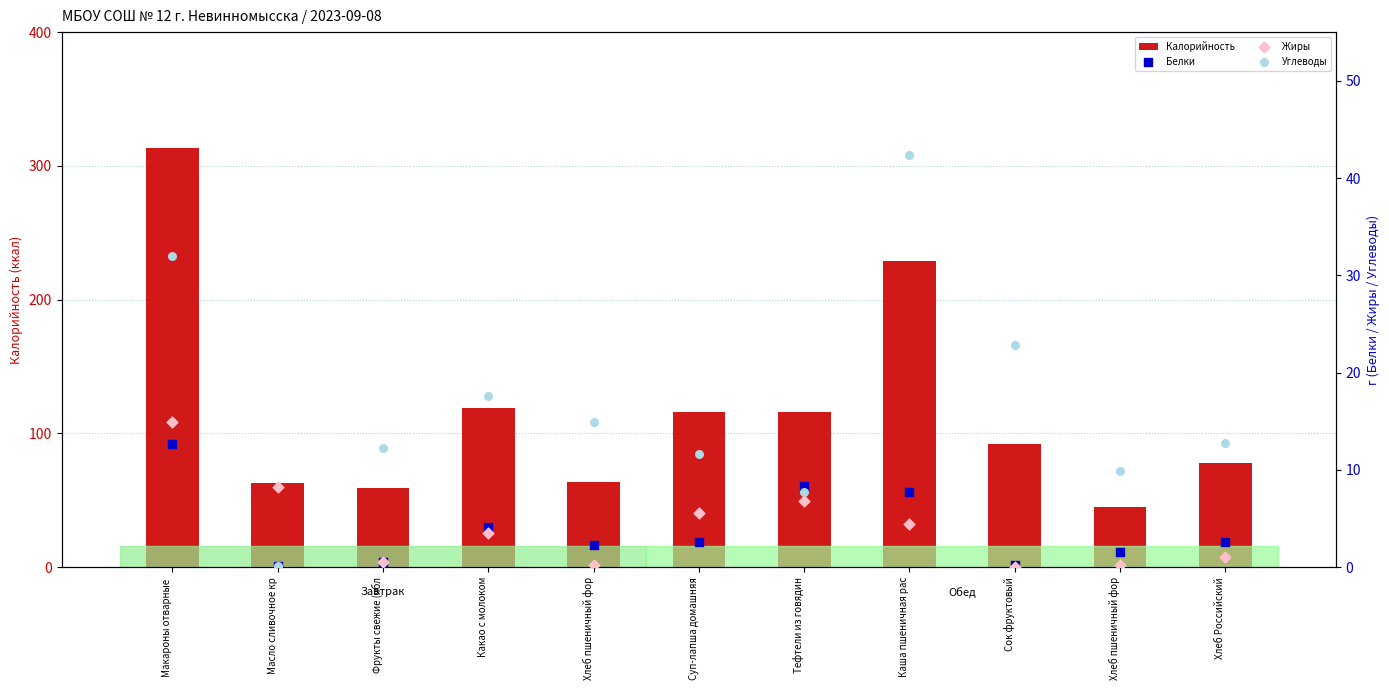

Which series has the largest Y range (max minus min)?

Калорийность